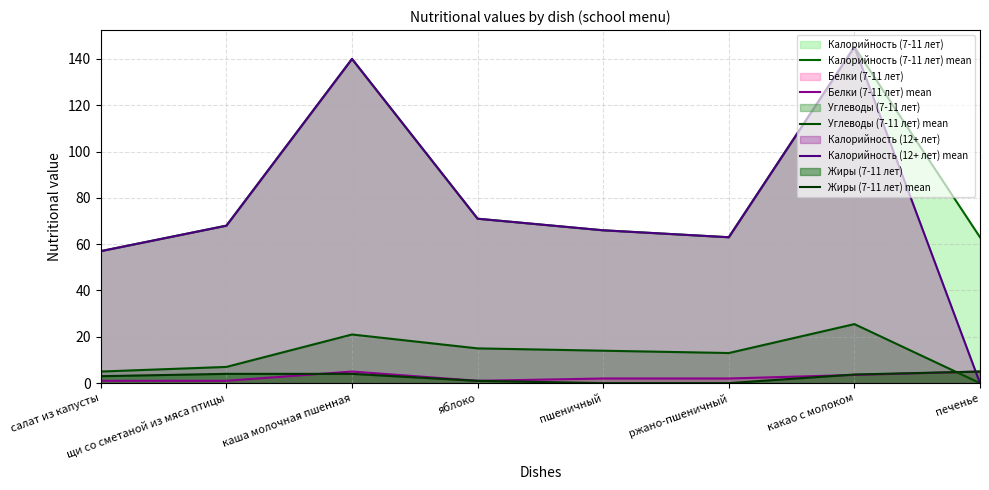

Reading left to right, what are all the values shown in this chart?

Калорийность (7-11 лет) mean: 57.0	68.0	140.0	71.0	66.0	63.0	145.2	63.0
Белки (7-11 лет) mean: 1.0	1.0	5.0	1.0	2.0	2.0	3.5	5.0
Углеводы (7-11 лет) mean: 5.0	7.0	21.0	15.0	14.0	13.0	25.5	0.0
Калорийность (12+ лет) mean: 57.0	68.0	140.0	71.0	66.0	63.0	145.2	0.0
Жиры (7-11 лет) mean: 3.0	4.0	4.0	1.0	0.0	0.0	3.7	5.0